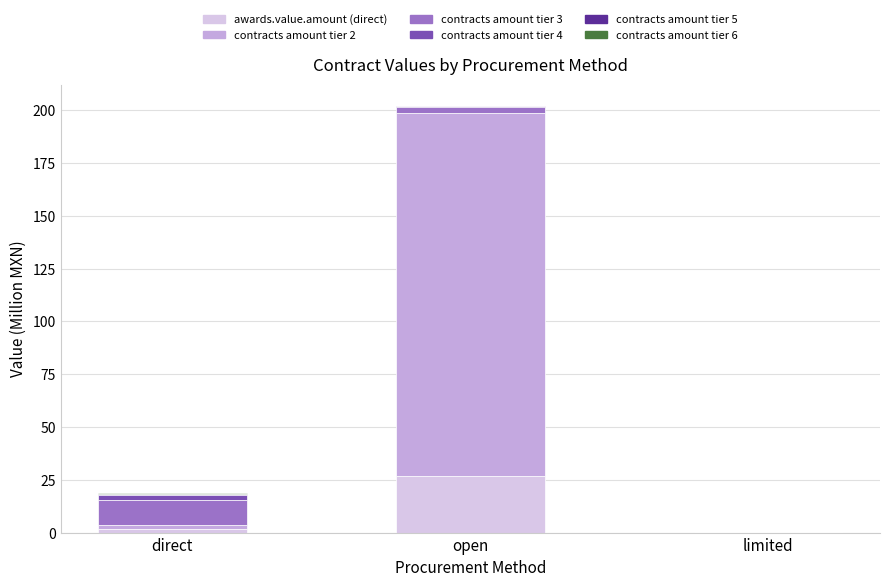

What position from the right is direct?

3